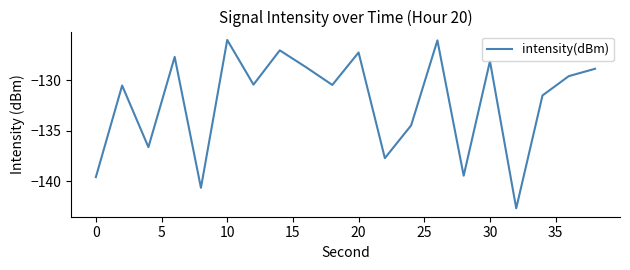

What is the greatest value displayed?

-126.0